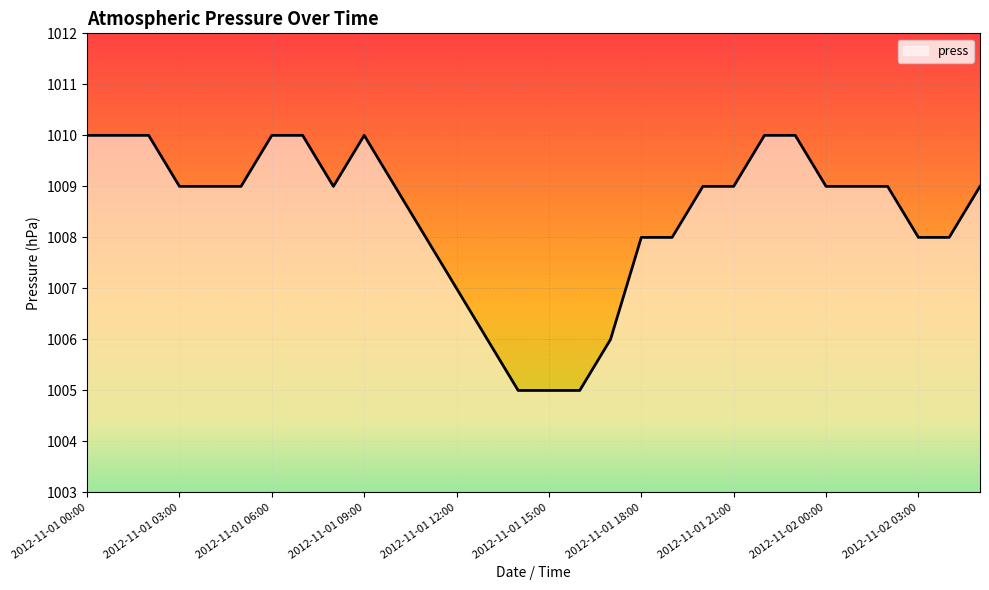

Reading left to right, extract all data points from this chart.

1010	1010	1010	1009	1009	1009	1010	1010	1009	1010	1009	1008	1007	1006	1005	1005	1005	1006	1008	1008	1009	1009	1010	1010	1009	1009	1009	1008	1008	1009